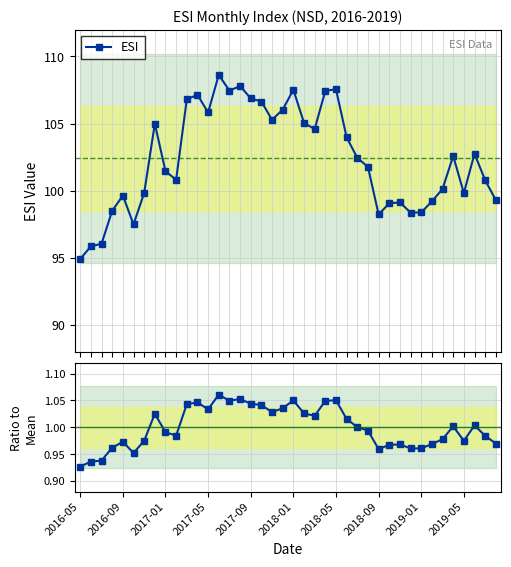

What is the approximate value of Ratio to Mean at 21?

1.0